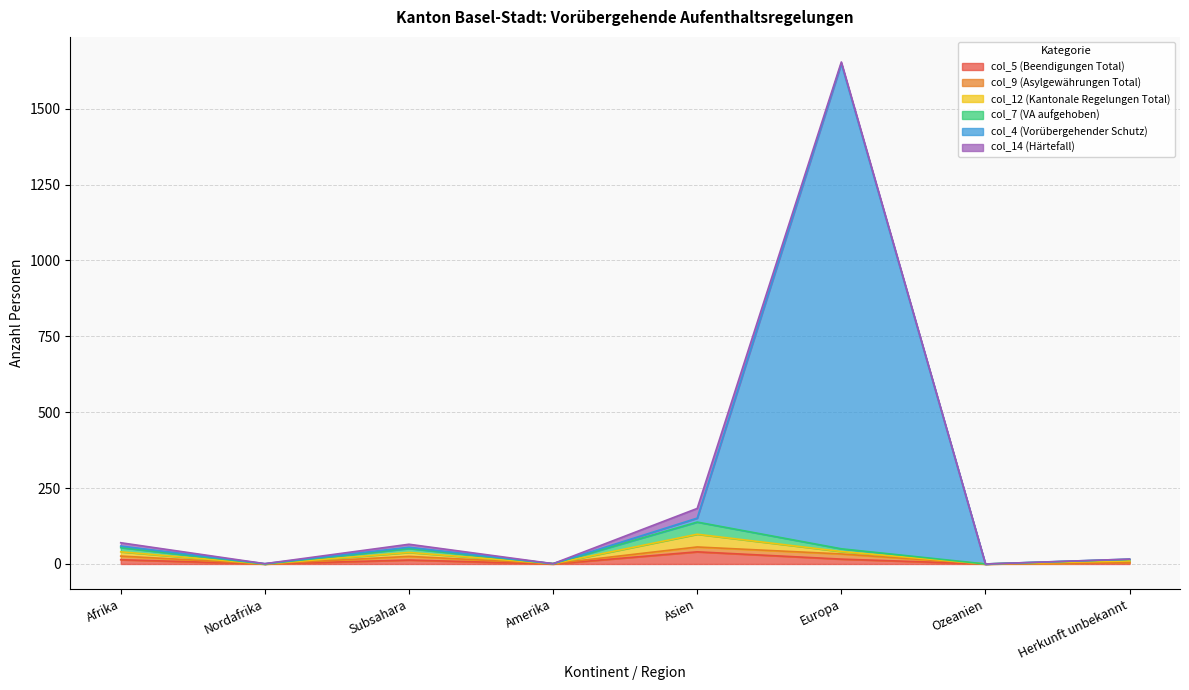

Which has a higher value, Subsahara or Asien?

Asien